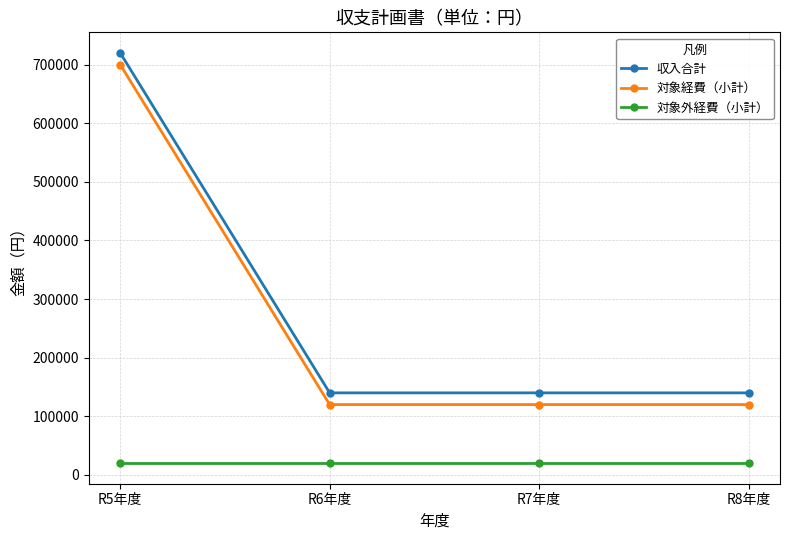

What is the spread (max minus min) of values at R8年度?

120000